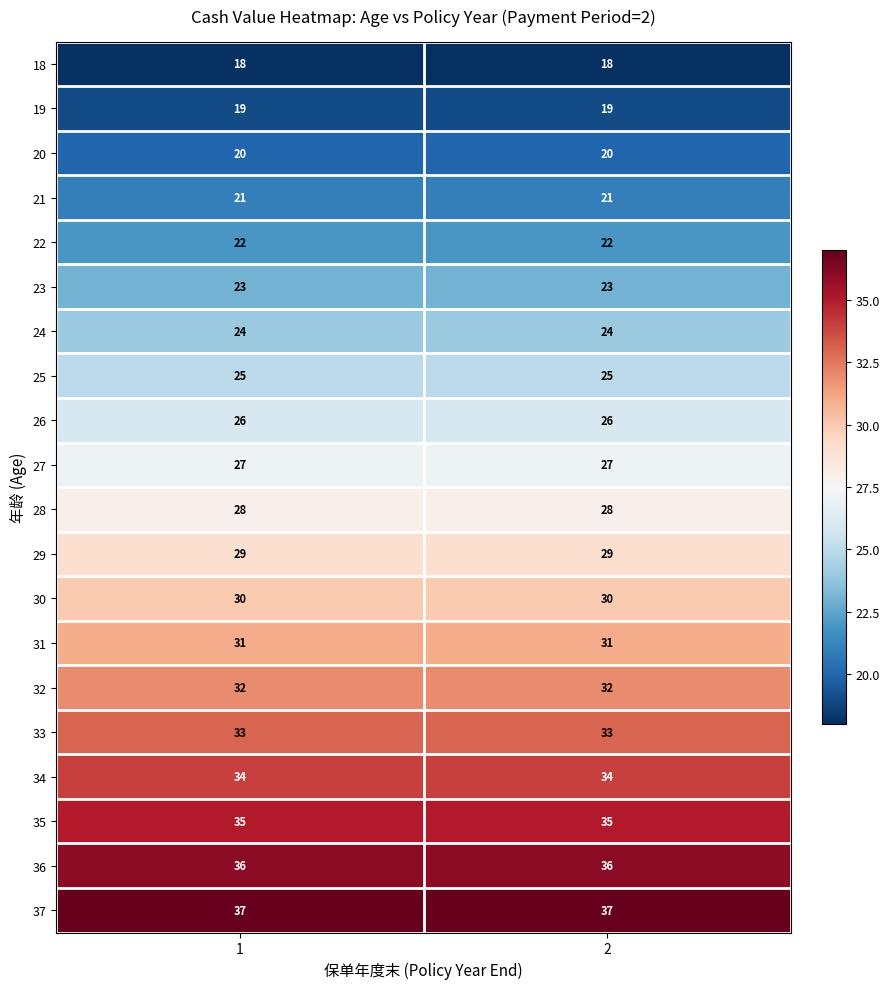

Is it true that 36 equals 36 at 2?

True